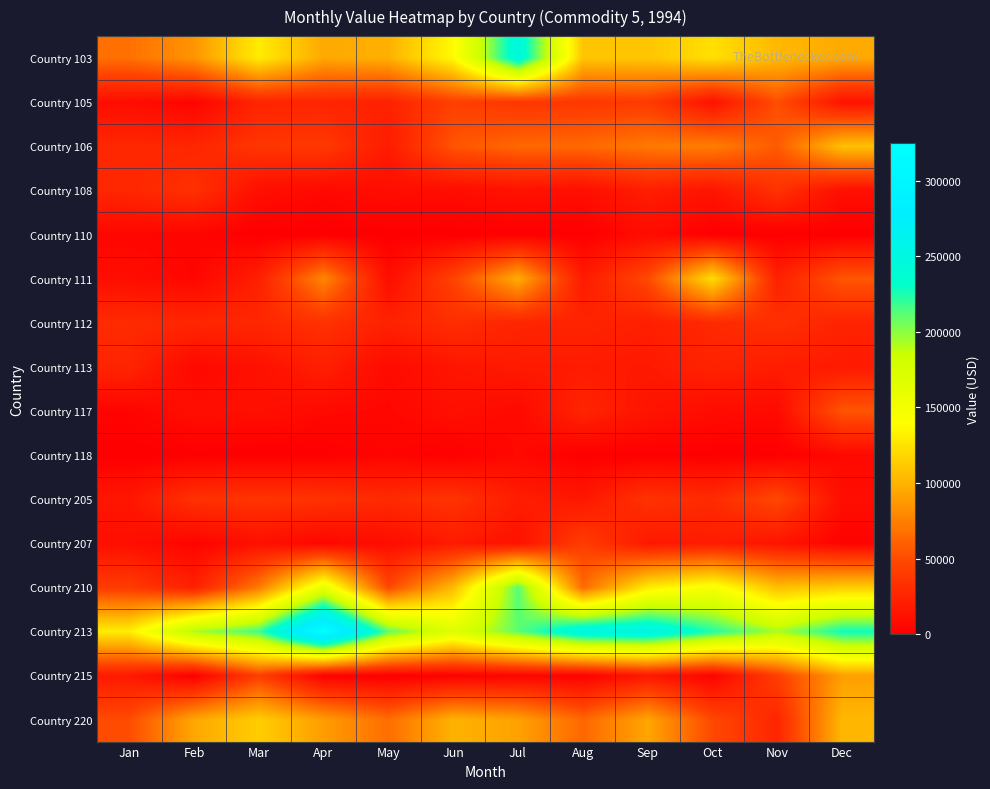

What is the total value across all series at Oct?

878161